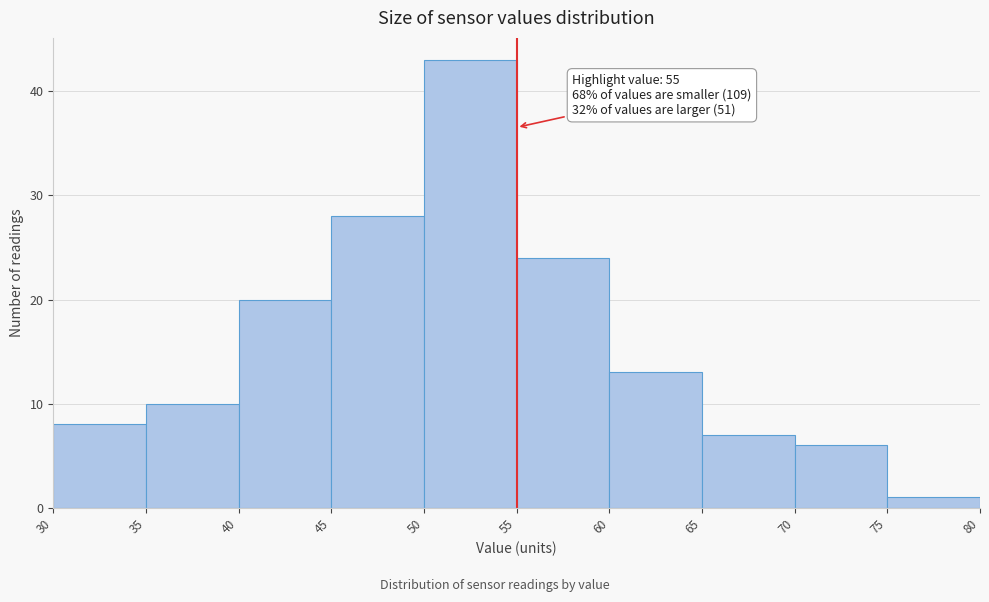

Which range on the x-axis has the tallest bar?

50 to 55